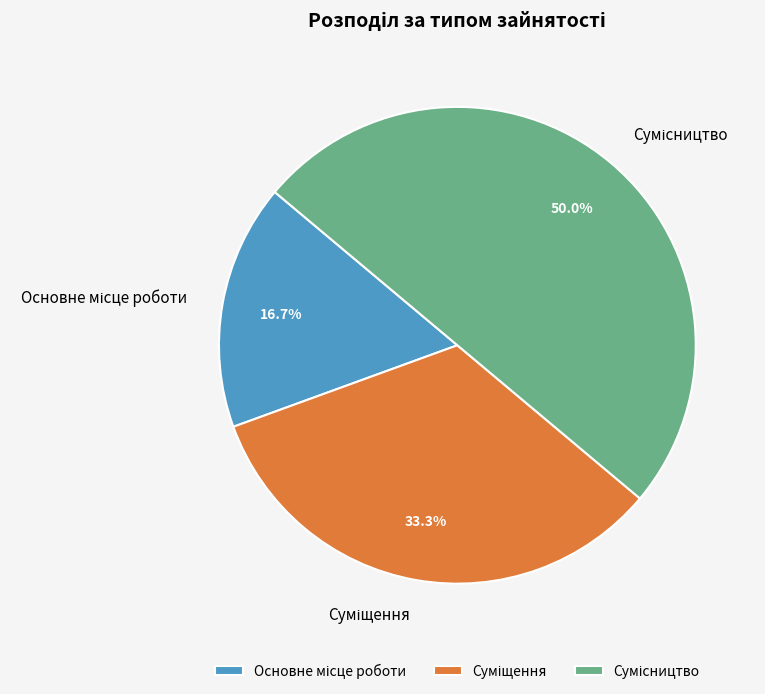

To the nearest percent, what is the average slice percentage?

33%